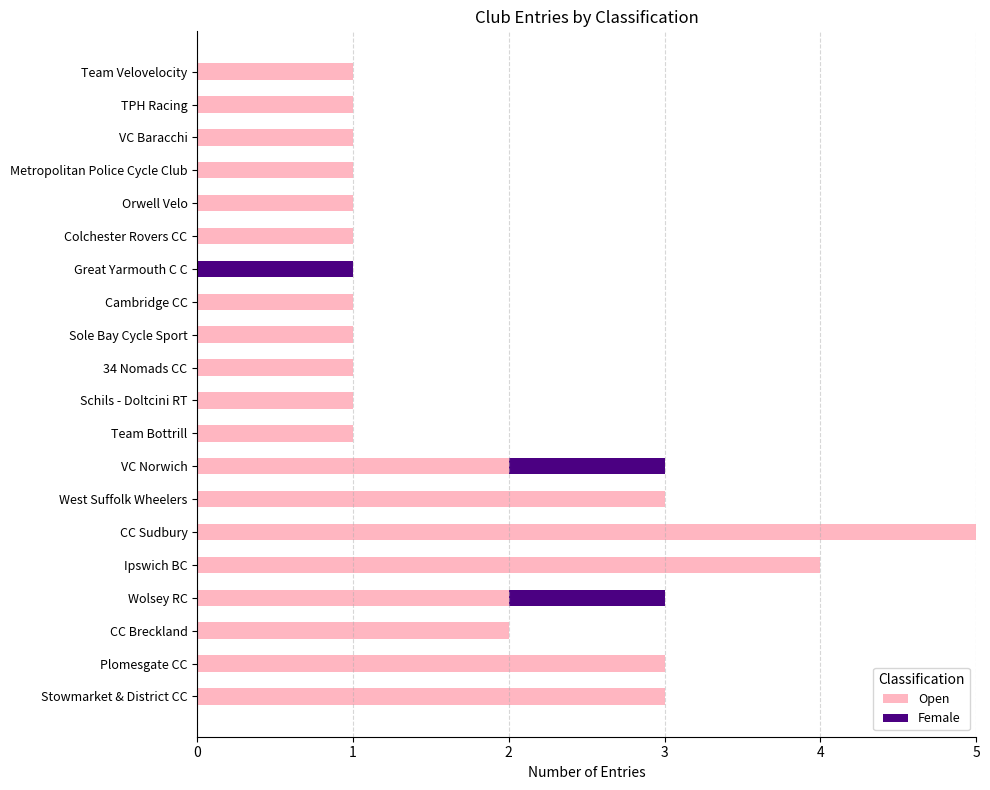

What is the total value across all series at Plomesgate CC?

3